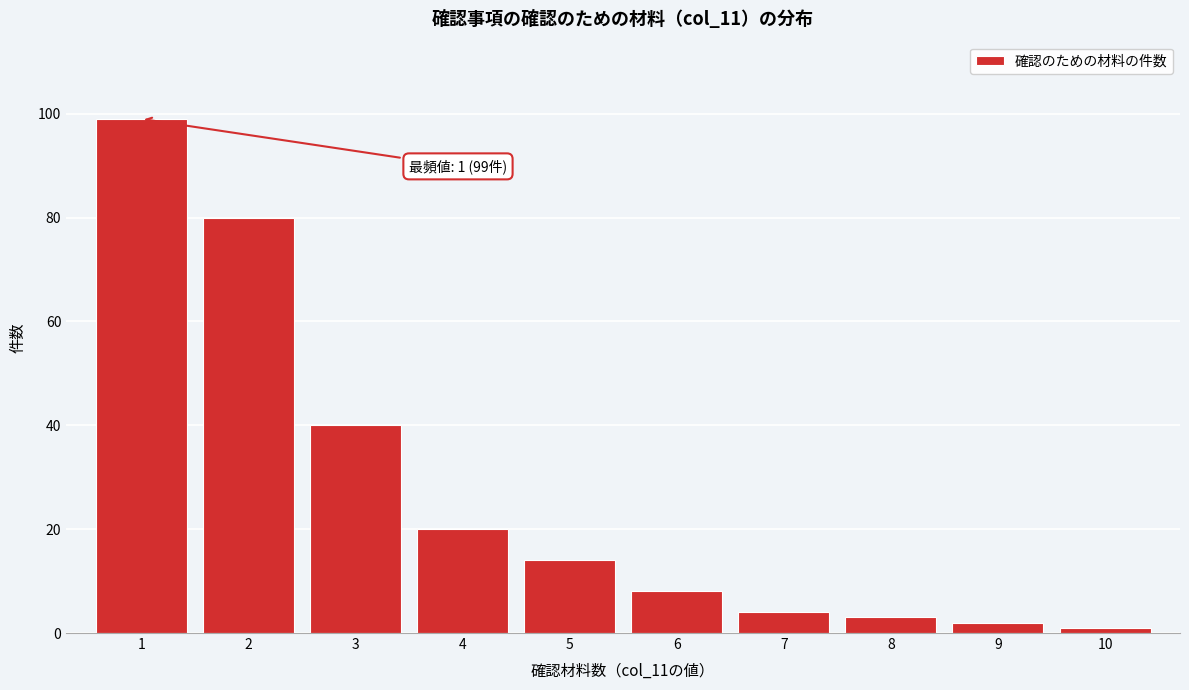

Reading right to left, list all the values displayed in this chart.

1	2	3	4	8	14	20	40	80	99